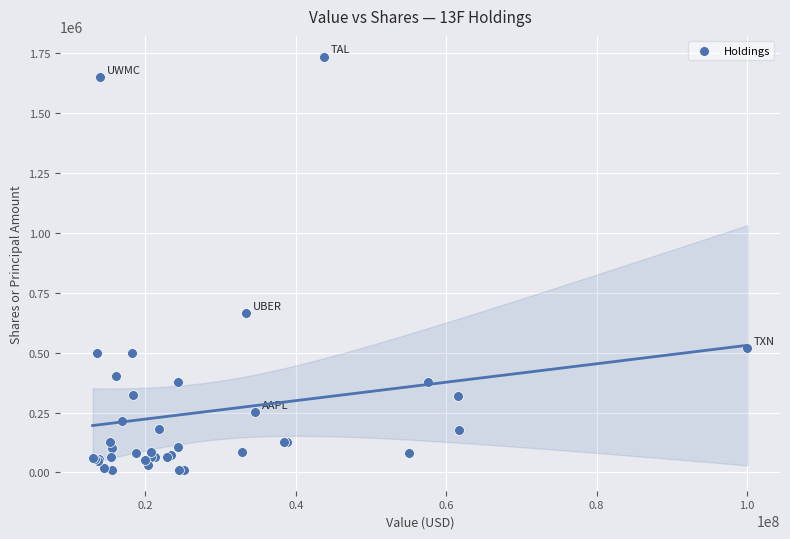

What Y value in the scatter plot is closest to 872600?

665100